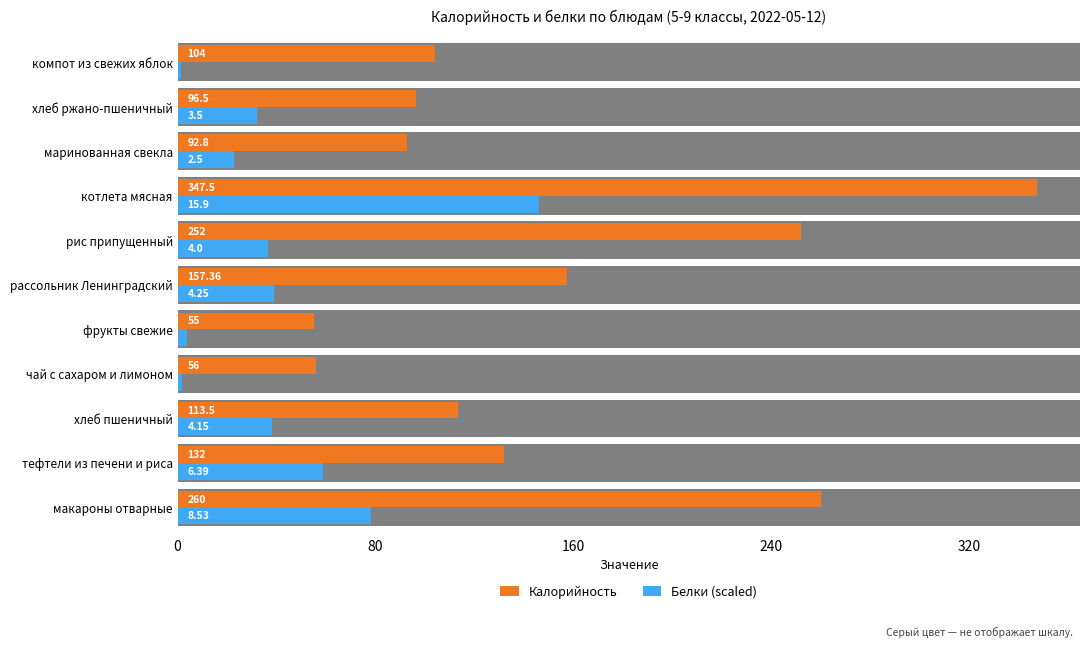

Count the number of data series in this chart.

2